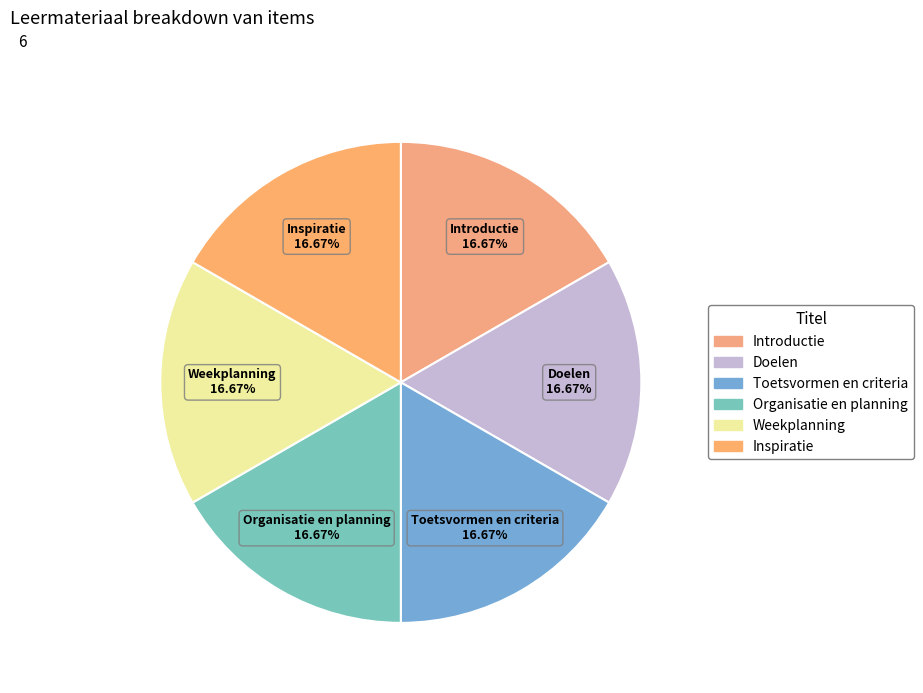

Count the number of slices in the pie.

6